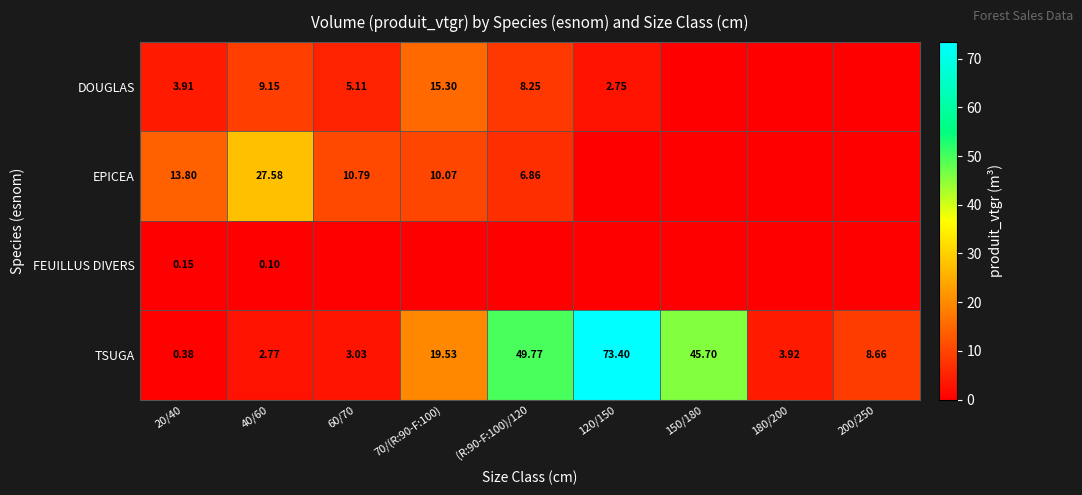

How many values in the TSUGA series are below 8?

4